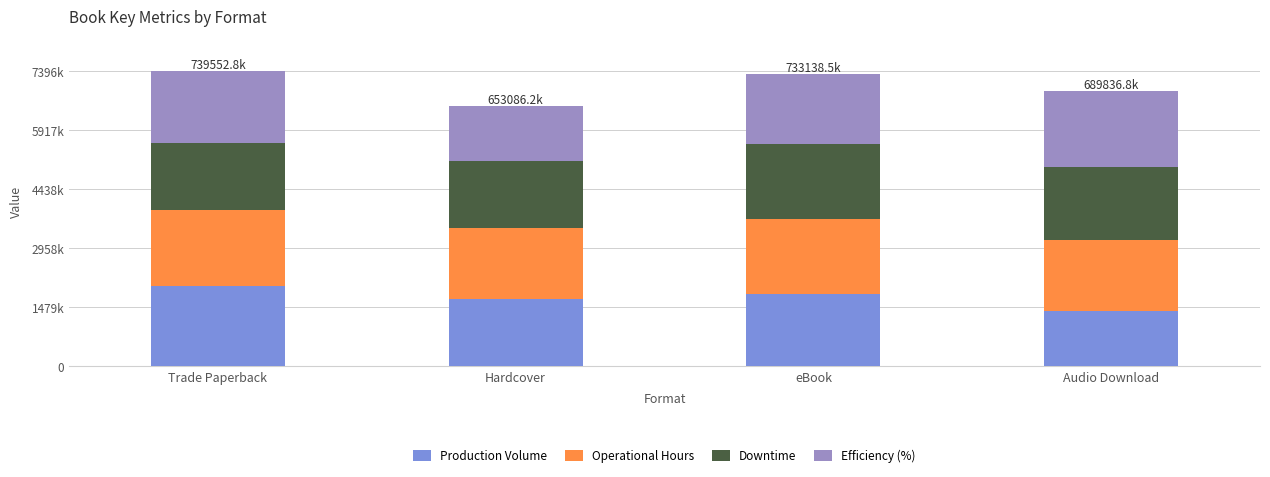

What is the sum of all Production Volume values?

6878.2